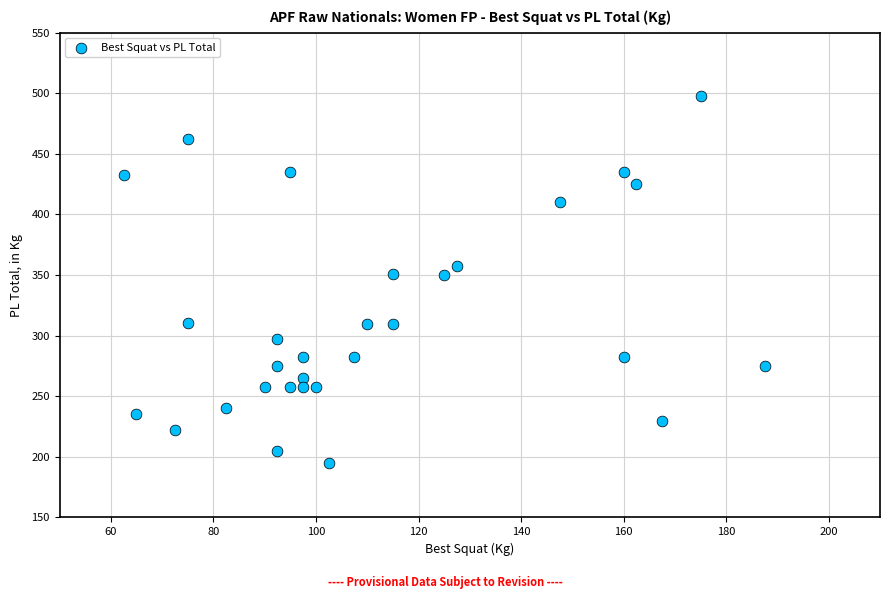

What is the range of X values (max minus min)?

125.0